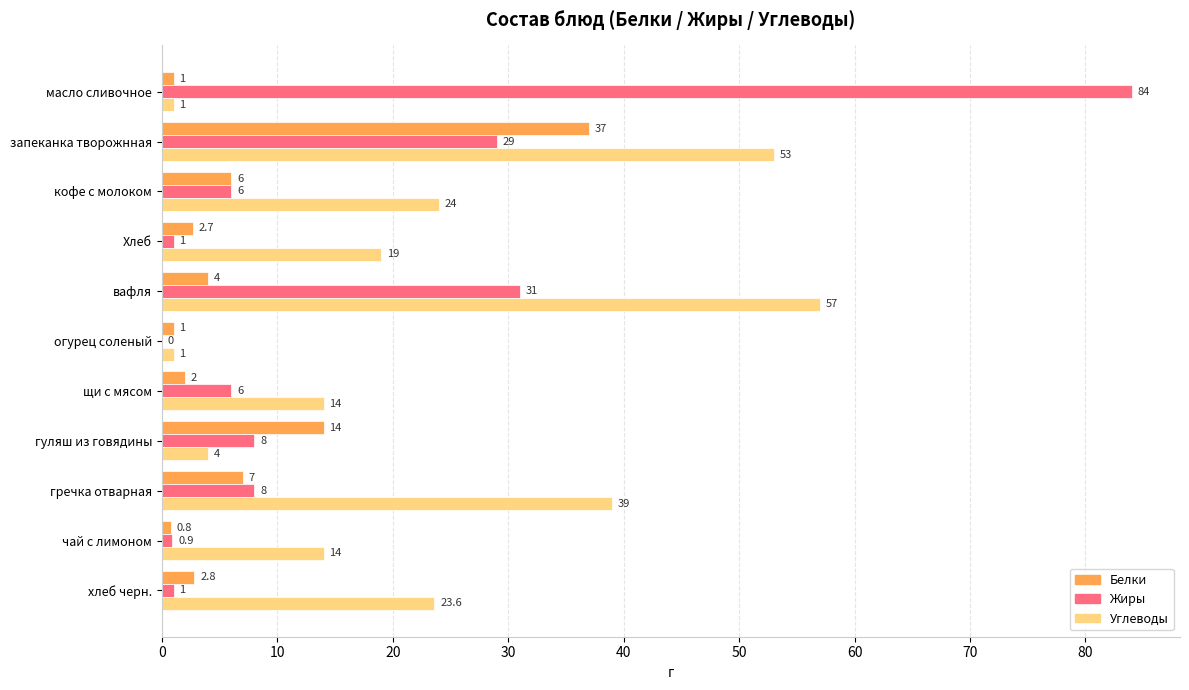

What are all the series names shown in the legend?

Белки, Жиры, Углеводы